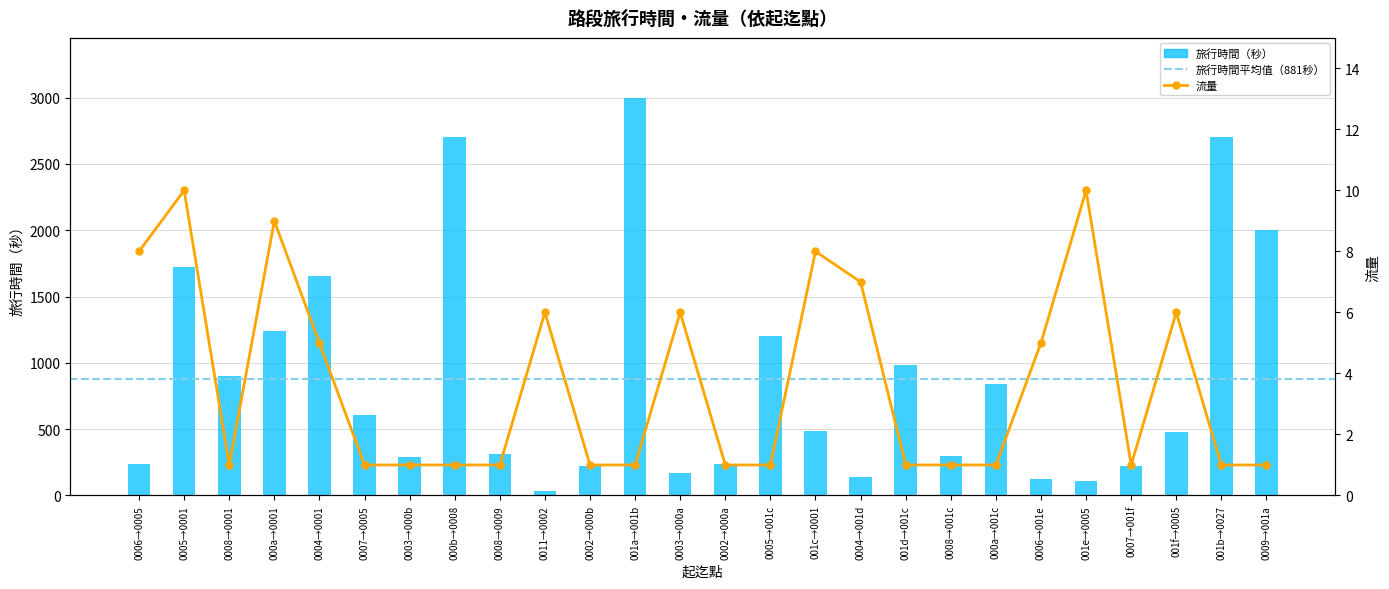

What is the average value of the 旅行時間 series?

881